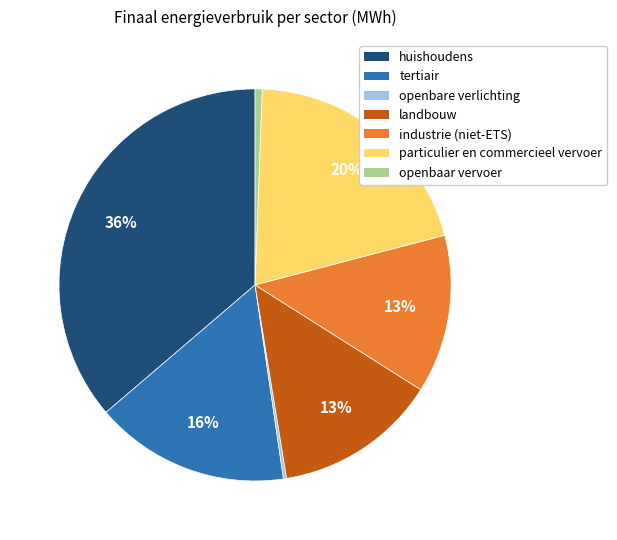

Does tertiair account for over 50% of the chart?

No